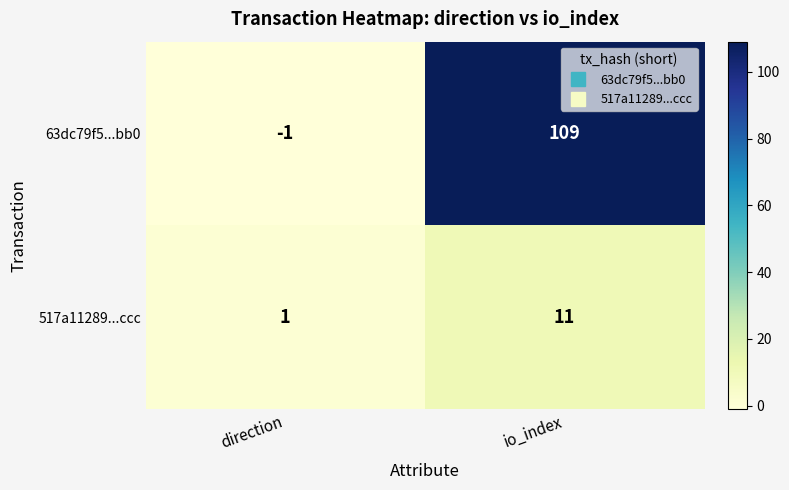

How many data points does each series have?

2